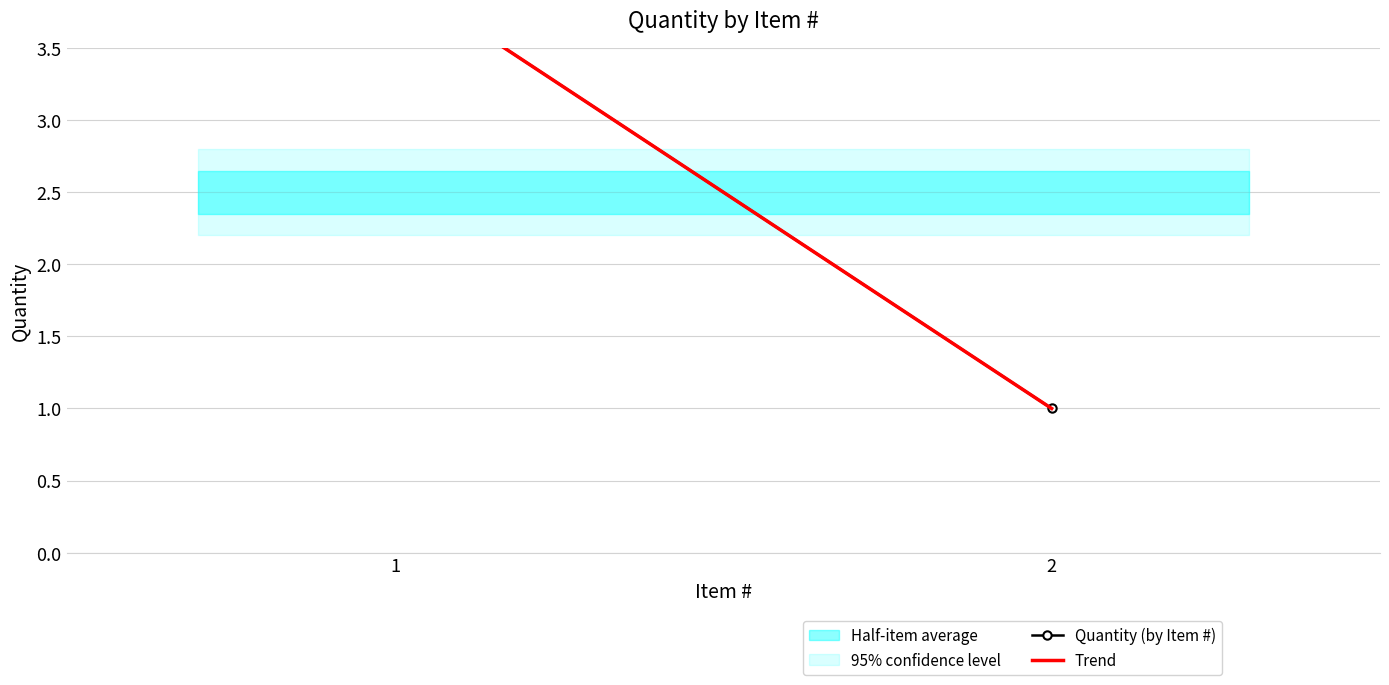

What is the difference between the maximum and minimum values in the Trend series?

3.0